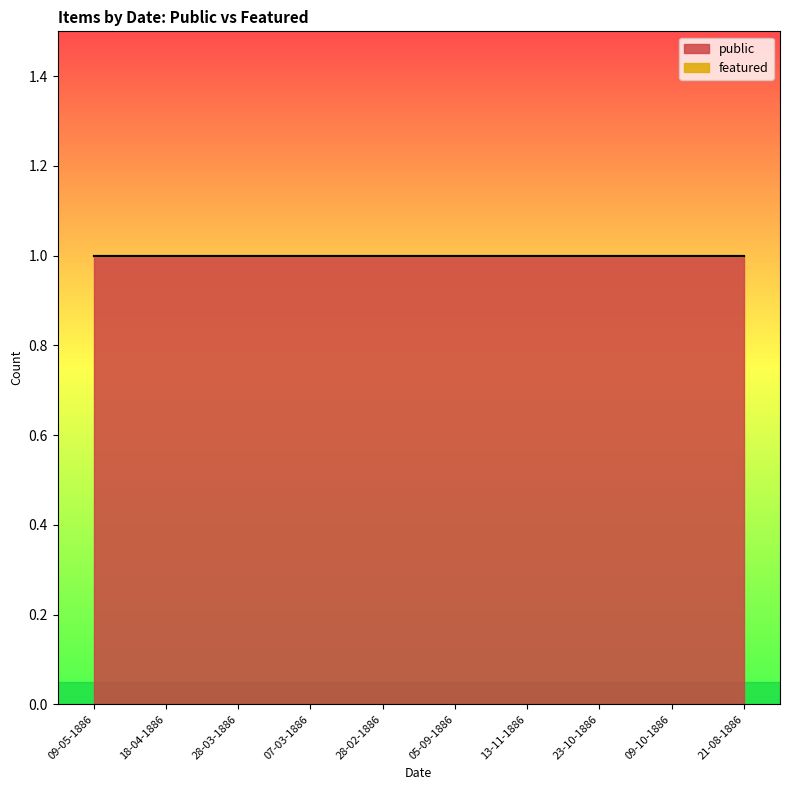

Is it true that public equals 2 at 18-04-1886?

False